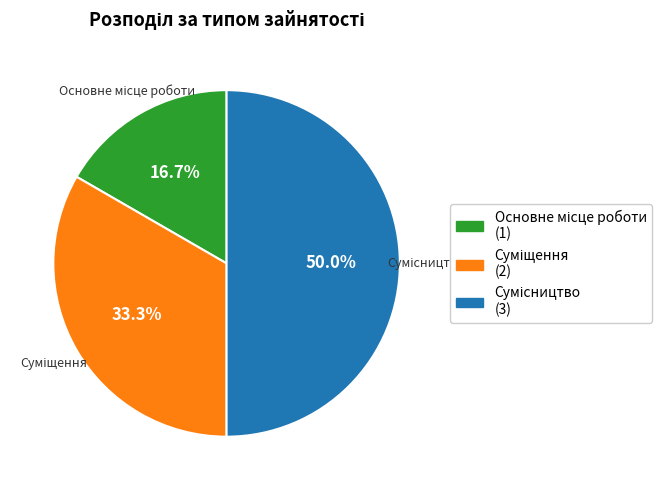

How many segments does this pie chart have?

3